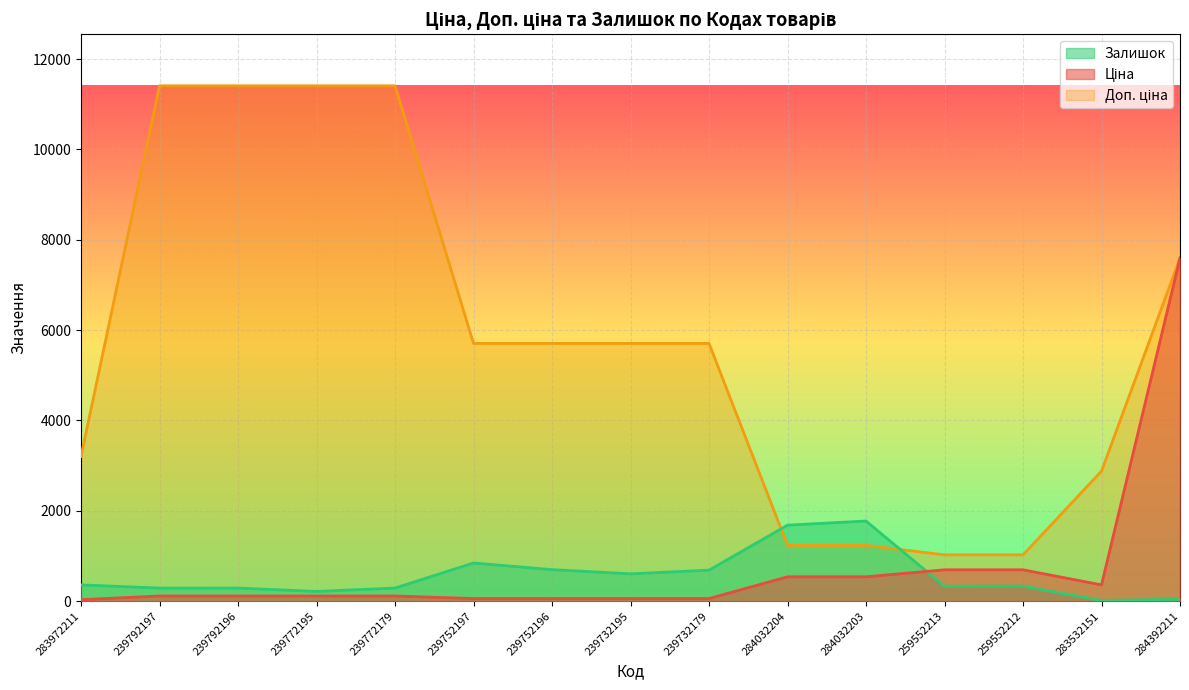

What is the label of the 15th point from the left?

284392211